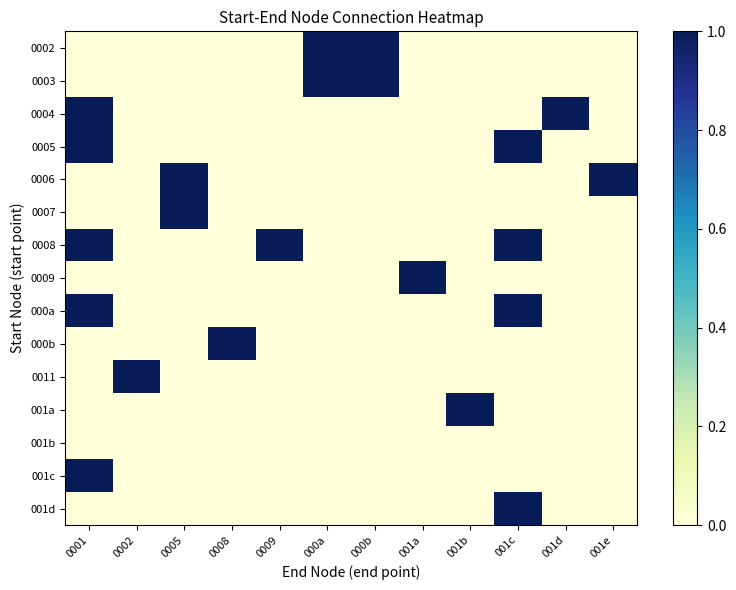

Reading right to left, transcribe all the data shown in this chart.

0002: 001e=0	001d=0	001c=0	001b=0	001a=0	000b=1	000a=1	0009=0	0008=0	0005=0	0002=0	0001=0
0003: 001e=0	001d=0	001c=0	001b=0	001a=0	000b=1	000a=1	0009=0	0008=0	0005=0	0002=0	0001=0
0004: 001e=0	001d=1	001c=0	001b=0	001a=0	000b=0	000a=0	0009=0	0008=0	0005=0	0002=0	0001=1
0005: 001e=0	001d=0	001c=1	001b=0	001a=0	000b=0	000a=0	0009=0	0008=0	0005=0	0002=0	0001=1
0006: 001e=1	001d=0	001c=0	001b=0	001a=0	000b=0	000a=0	0009=0	0008=0	0005=1	0002=0	0001=0
0007: 001e=0	001d=0	001c=0	001b=0	001a=0	000b=0	000a=0	0009=0	0008=0	0005=1	0002=0	0001=0
0008: 001e=0	001d=0	001c=1	001b=0	001a=0	000b=0	000a=0	0009=1	0008=0	0005=0	0002=0	0001=1
0009: 001e=0	001d=0	001c=0	001b=0	001a=1	000b=0	000a=0	0009=0	0008=0	0005=0	0002=0	0001=0
000a: 001e=0	001d=0	001c=1	001b=0	001a=0	000b=0	000a=0	0009=0	0008=0	0005=0	0002=0	0001=1
000b: 001e=0	001d=0	001c=0	001b=0	001a=0	000b=0	000a=0	0009=0	0008=1	0005=0	0002=0	0001=0
0011: 001e=0	001d=0	001c=0	001b=0	001a=0	000b=0	000a=0	0009=0	0008=0	0005=0	0002=1	0001=0
001a: 001e=0	001d=0	001c=0	001b=1	001a=0	000b=0	000a=0	0009=0	0008=0	0005=0	0002=0	0001=0
001b: 001e=0	001d=0	001c=0	001b=0	001a=0	000b=0	000a=0	0009=0	0008=0	0005=0	0002=0	0001=0
001c: 001e=0	001d=0	001c=0	001b=0	001a=0	000b=0	000a=0	0009=0	0008=0	0005=0	0002=0	0001=1
001d: 001e=0	001d=0	001c=1	001b=0	001a=0	000b=0	000a=0	0009=0	0008=0	0005=0	0002=0	0001=0